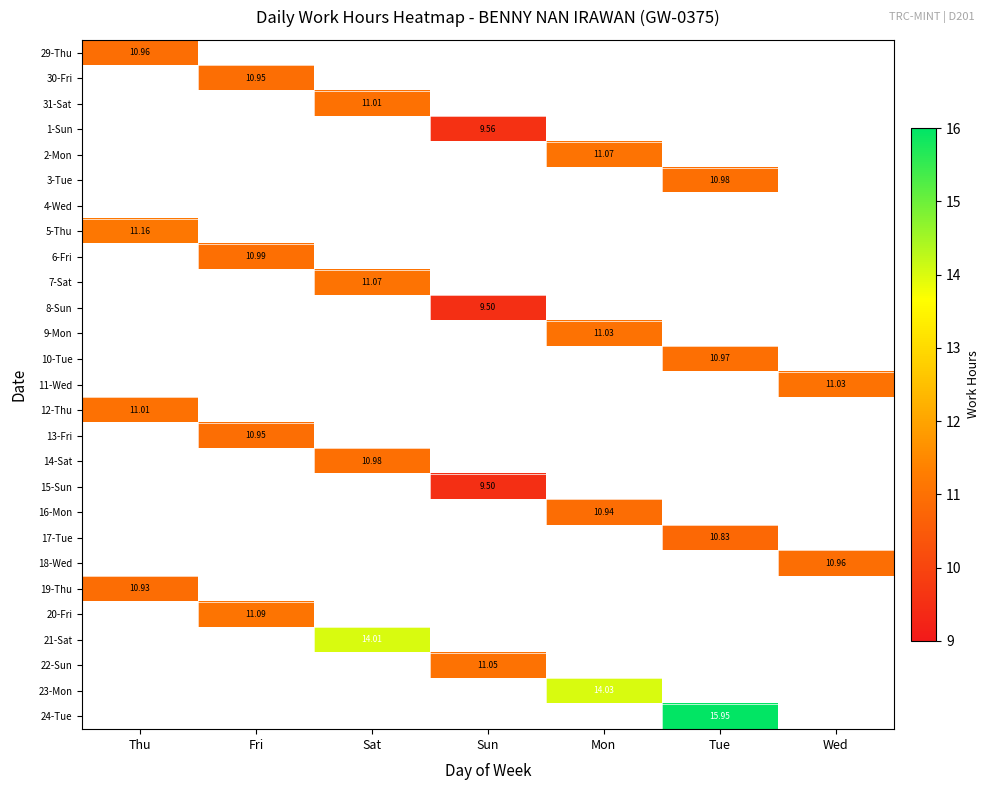

At how many categories does at least one series exceed 10?

7